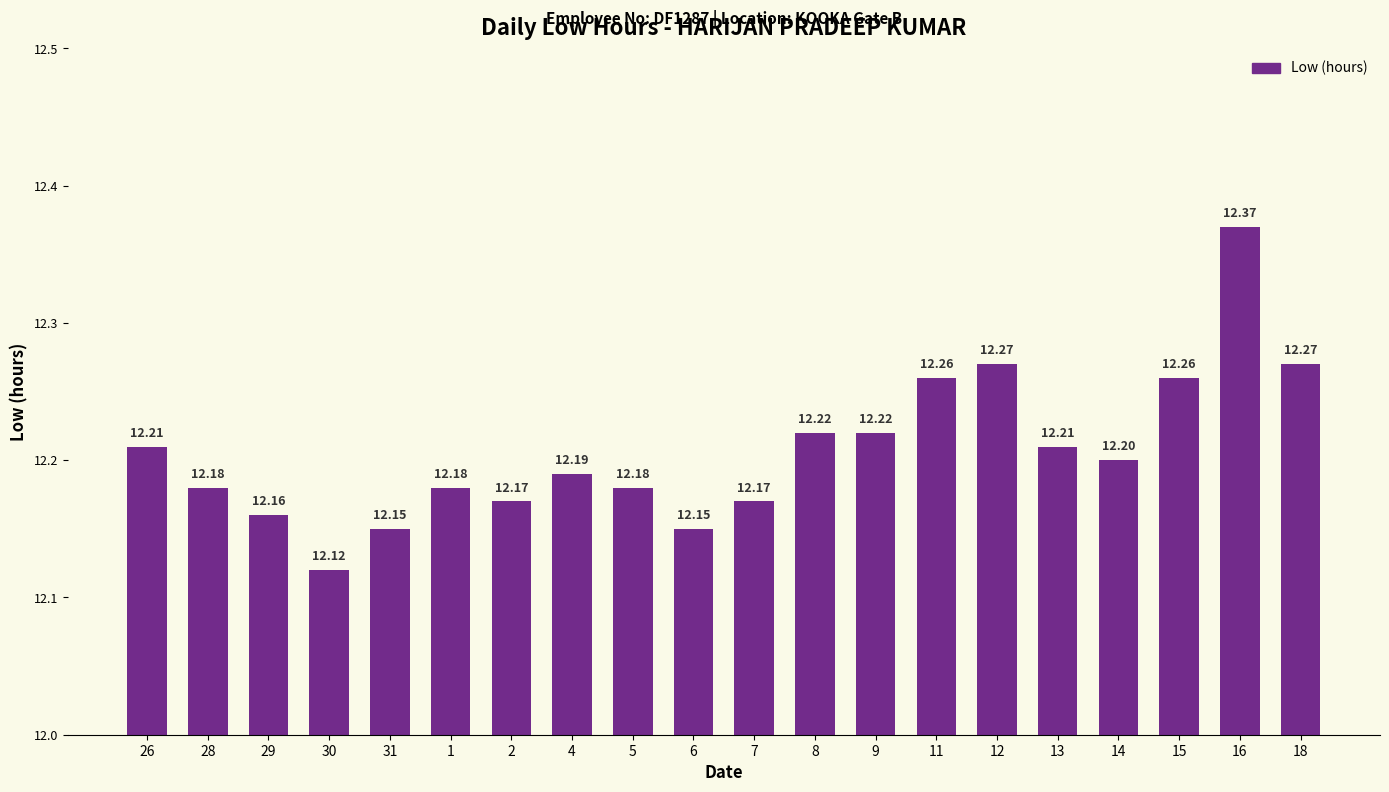

Reading left to right, transcribe all the data shown in this chart.

26=12.2	28=12.2	29=12.2	30=12.1	31=12.2	1=12.2	2=12.2	4=12.2	5=12.2	6=12.2	7=12.2	8=12.2	9=12.2	11=12.3	12=12.3	13=12.2	14=12.2	15=12.3	16=12.4	18=12.3